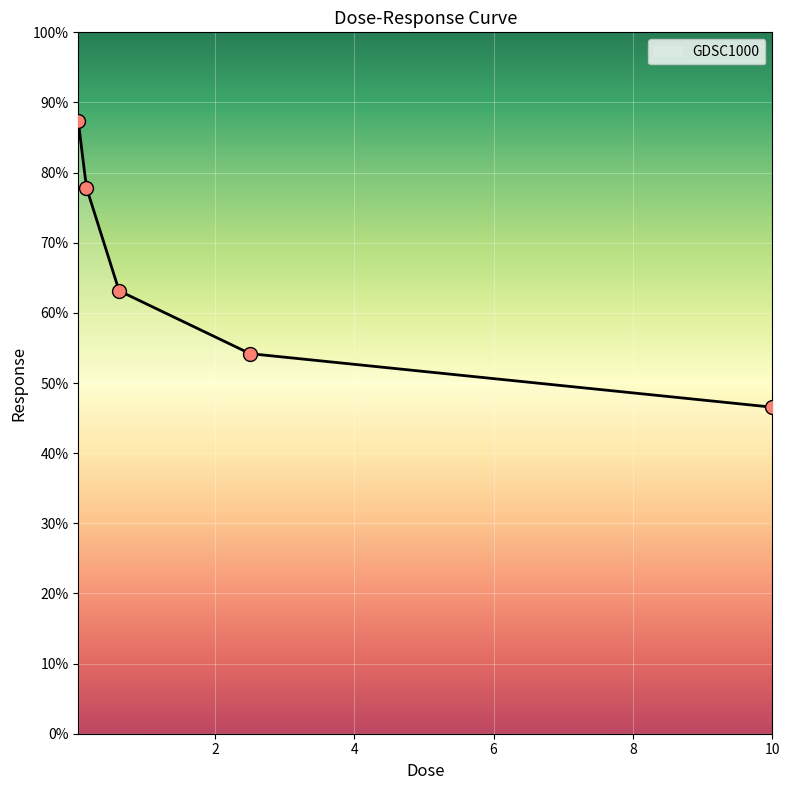

What is the change in value from 0.15625 to 0.625?

-14.7